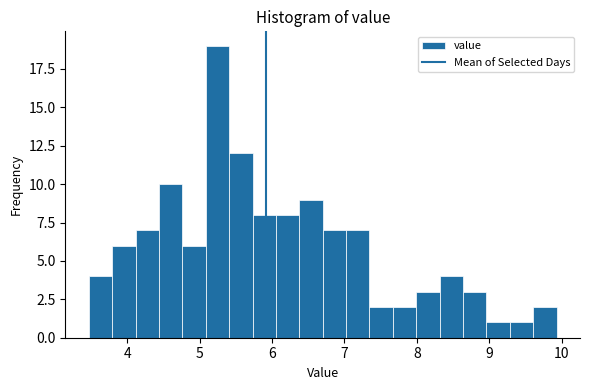

Around what value on the x-axis is the tallest bar? Give the approximate position of its centre, as read against the axis.

5.2